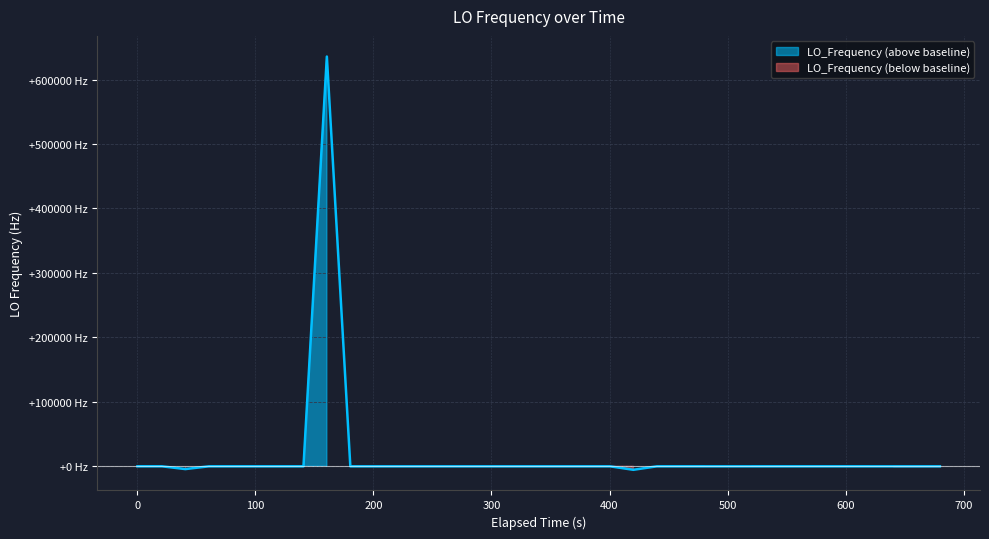

What is the value of the 21st point from the left?

-4.3